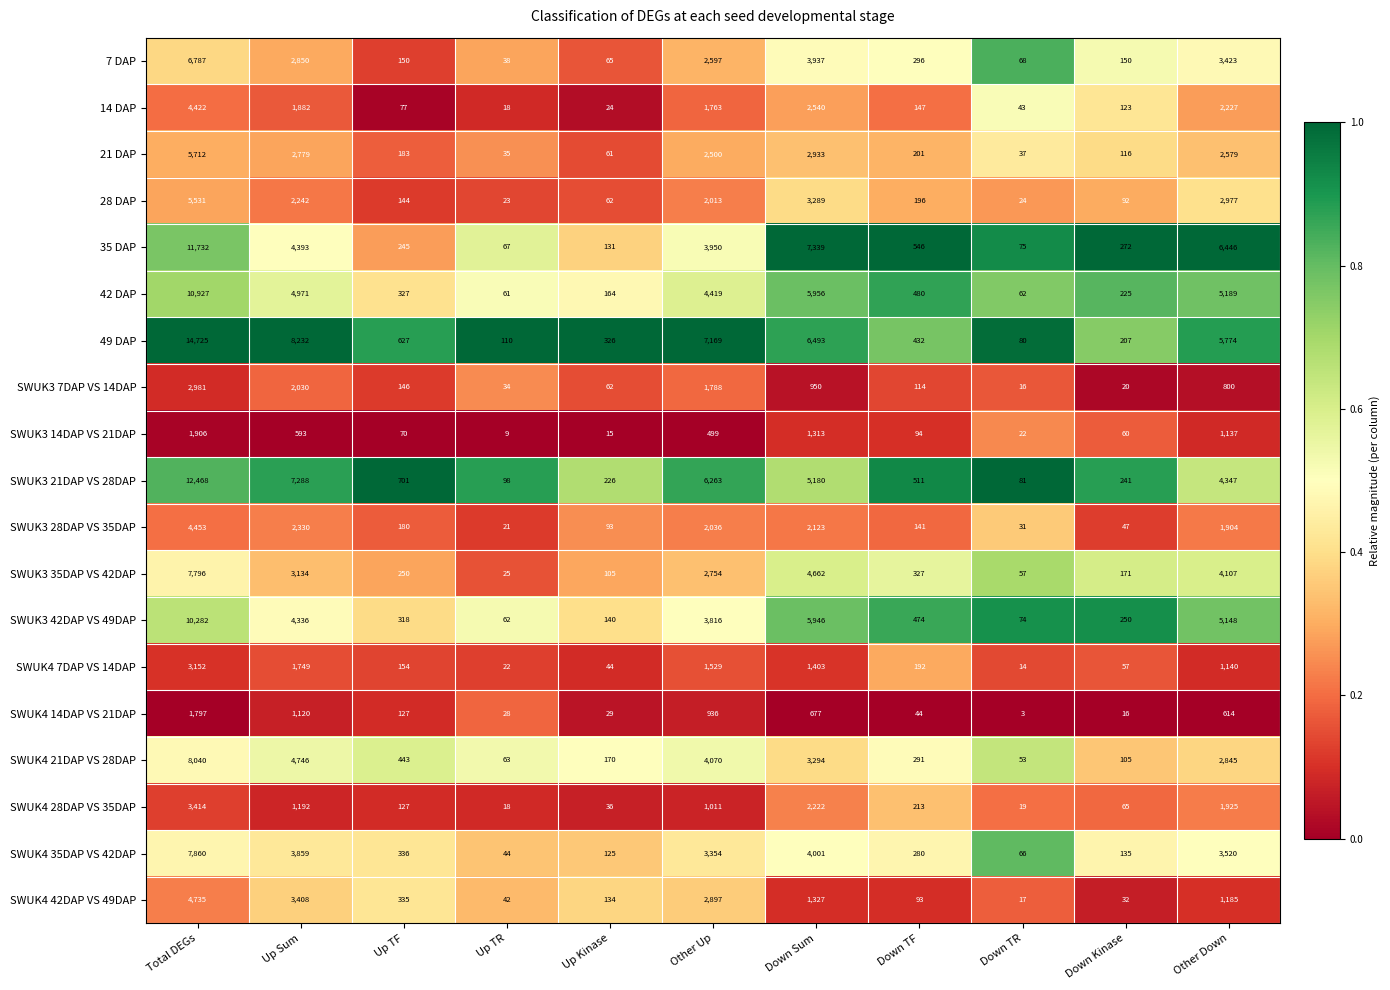

Which series has the largest range (max minus min)?

49 DAP